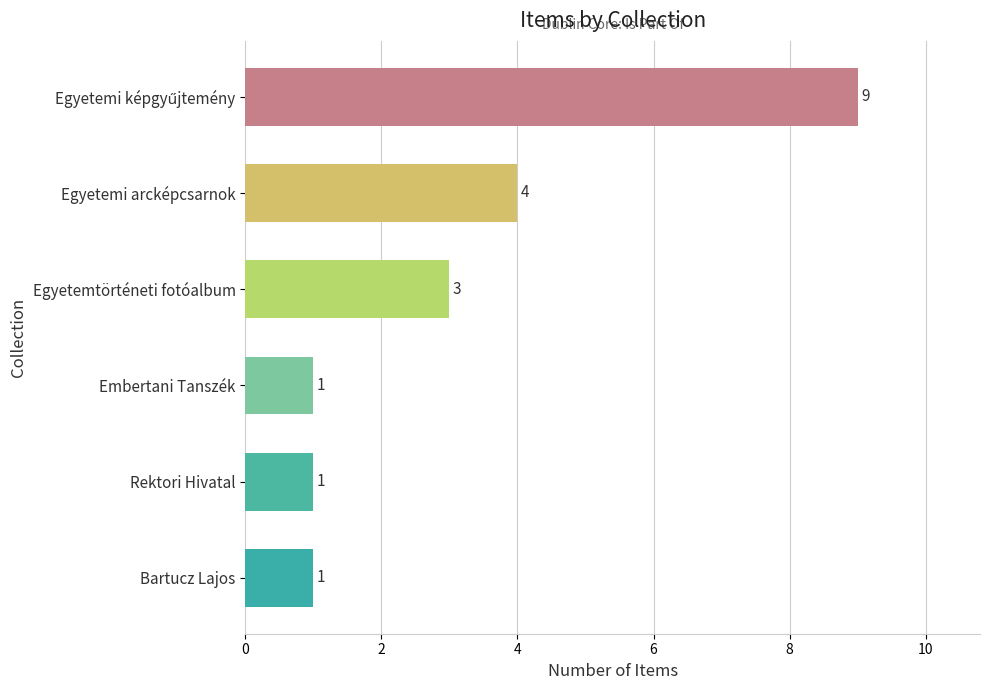

What is the change in value from Rektori Hivatal to Egyetemtörténeti fotóalbum?

+2